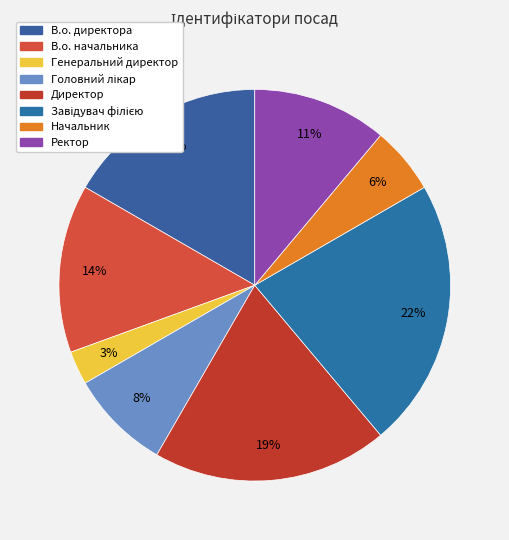

Which has a higher value, Начальник or Завідувач філією?

Завідувач філією